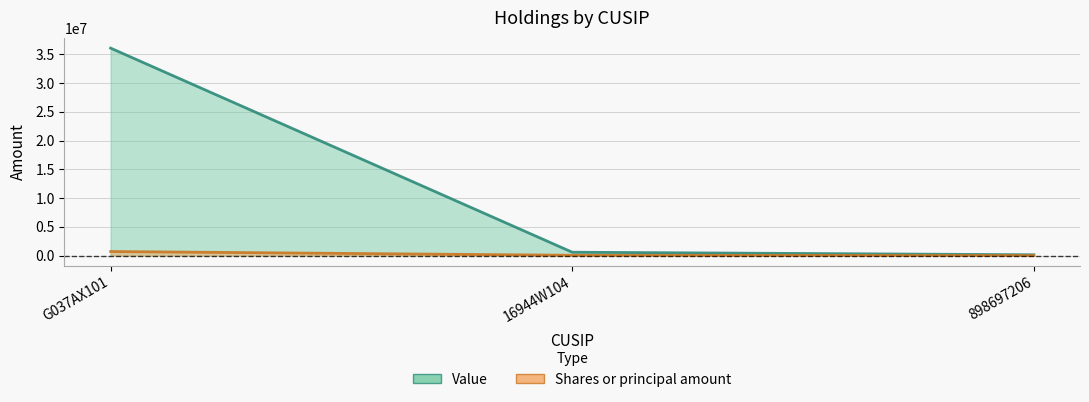

Reading left to right, extract all data points from this chart.

Value: G037AX101=36083000	16944W104=587000	898697206=142000
Shares or principal amount: G037AX101=710147	16944W104=56782	898697206=5906